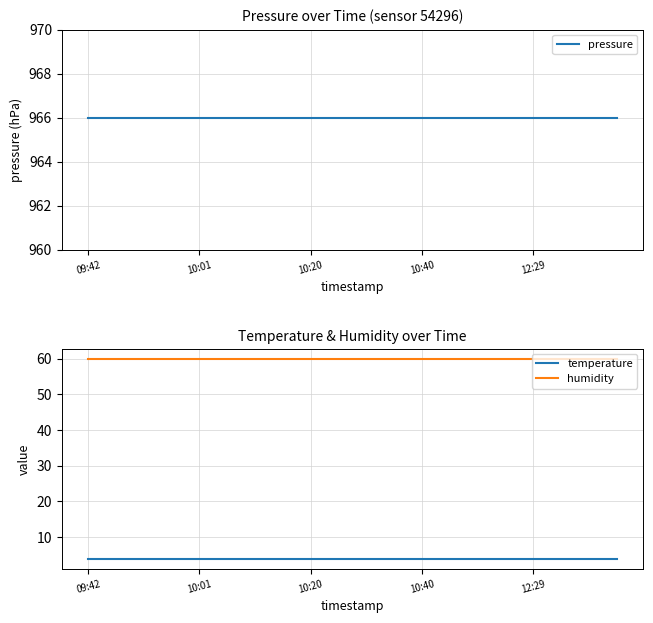

At which category does the chart reach its peak across all series?

09:42